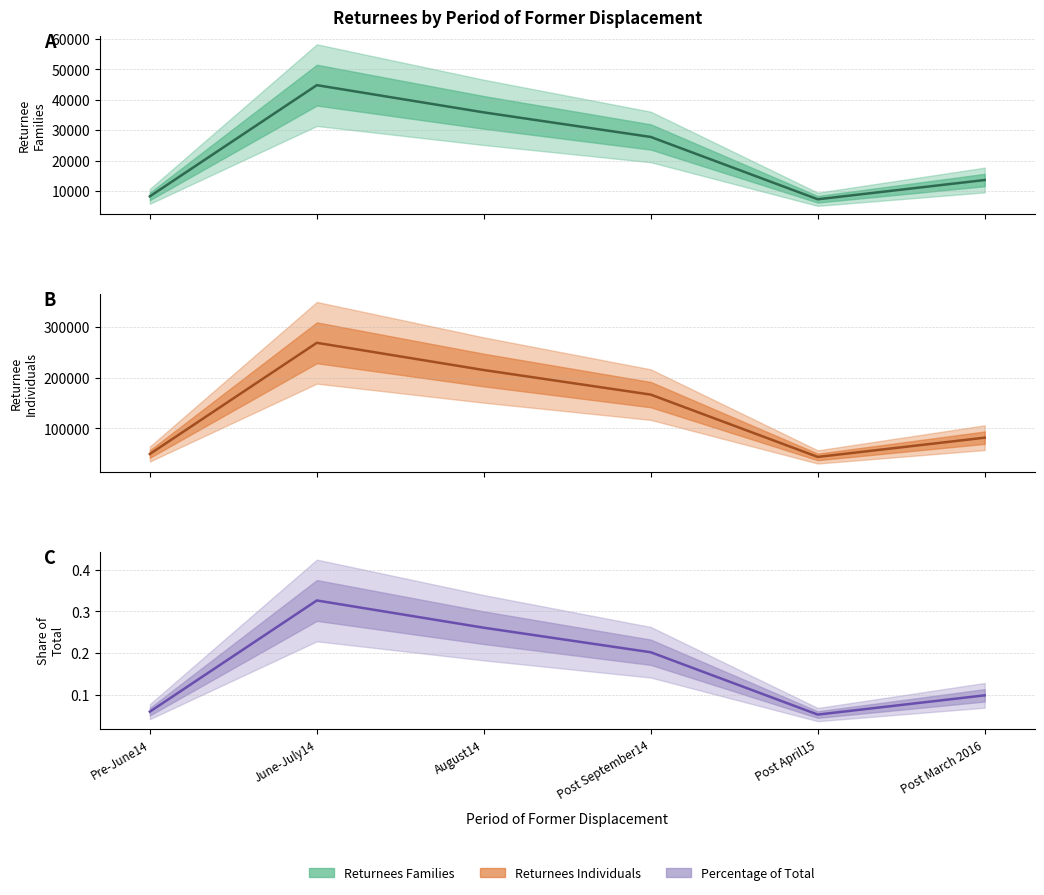

Reading right to left, what are all the values shown in this chart?

Returnees Families: 13582.0	7242.0	27773.0	35870.0	44841.0	8208.0
Returnees Individuals: 81492.0	43452.0	166638.0	215220.0	269046.0	49248.0
Percentage: 0.1	0.1	0.2	0.3	0.3	0.1